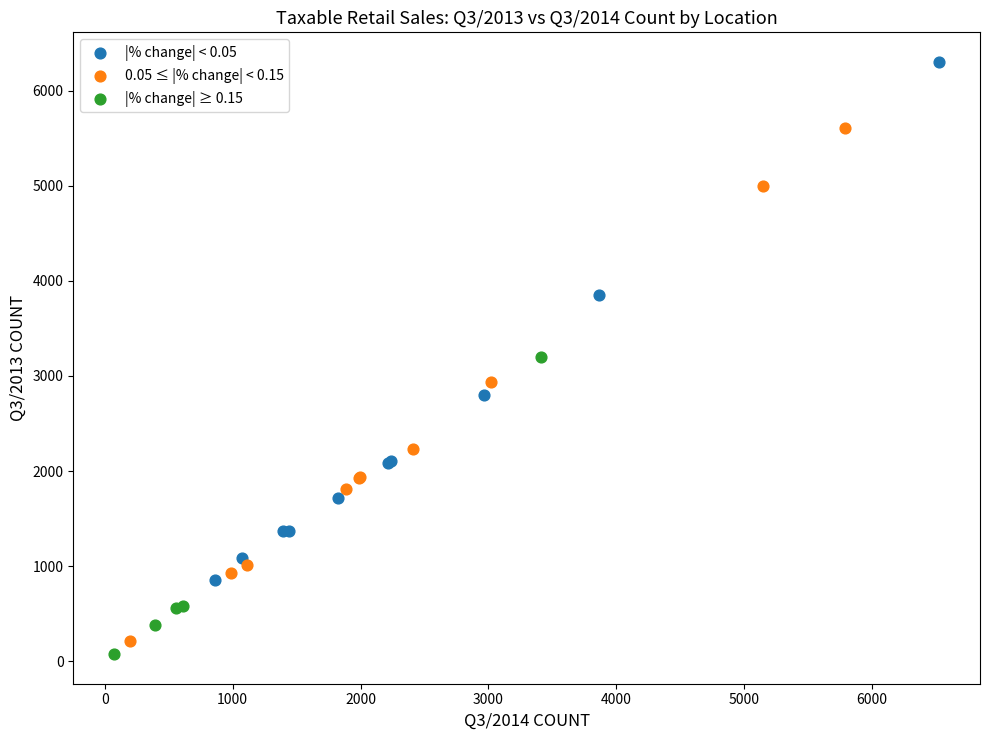

Which series reaches the maximum Y coordinate?

|% change| < 0.05